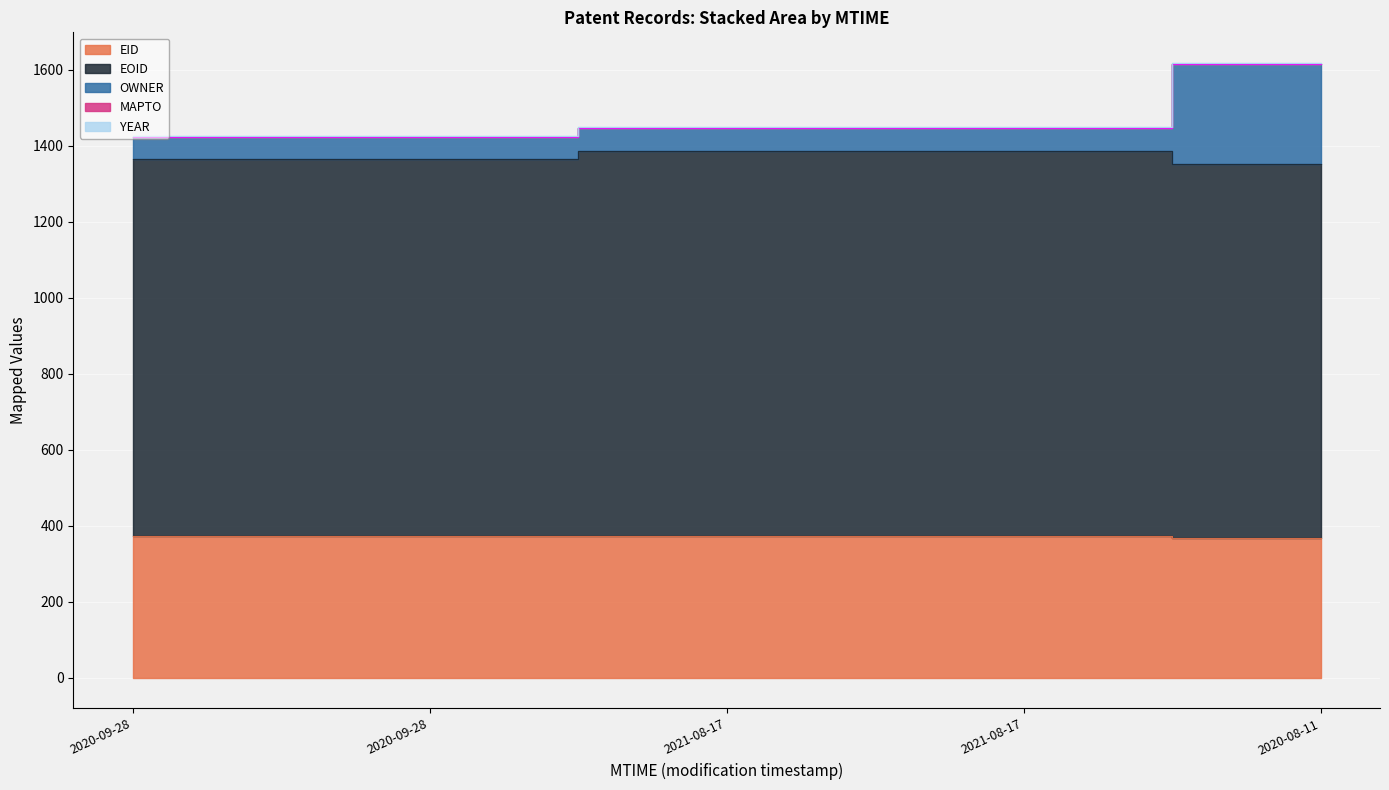

Which has a higher value, 2020-09-28 or 2020-09-28?

2020-09-28